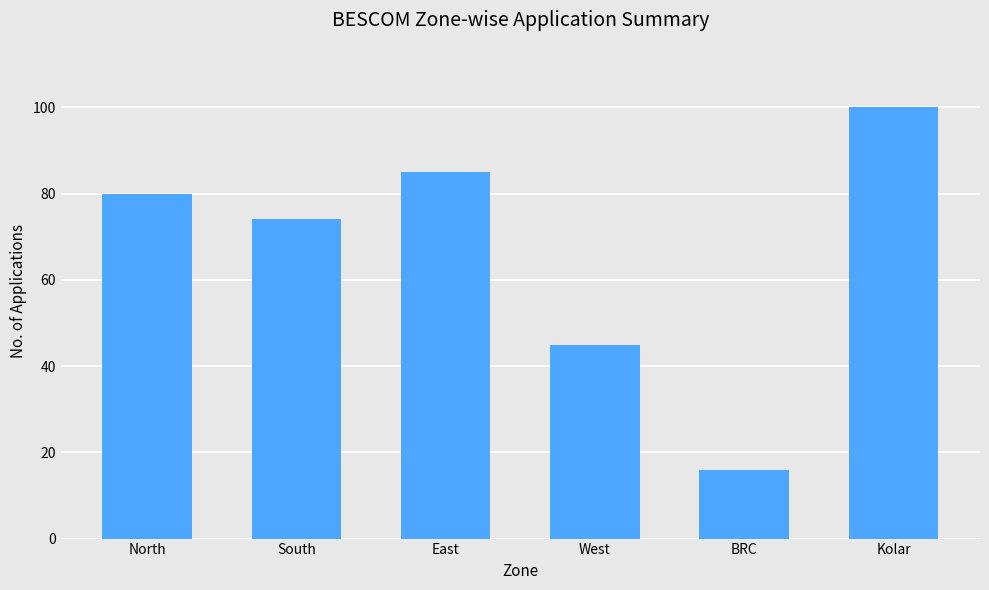

What position from the right is Kolar?

1